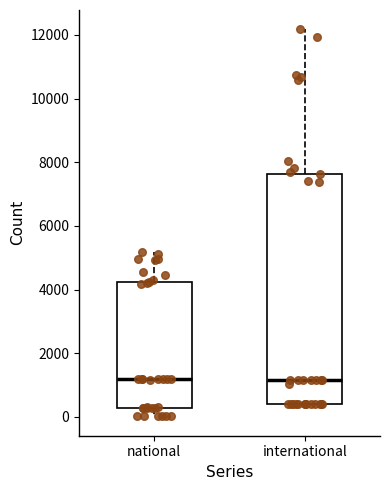

Reading left to right, read every box against the y-axis: the position of its median line, the range the box covers, and the ends of its whiskers. The values are not printed on the chart, so give them approximately, as read against the axis.

national: median 1200, box 200 to 4200, whiskers 0 to 5200
international: median 1200, box 400 to 7600, whiskers 400 to 12200